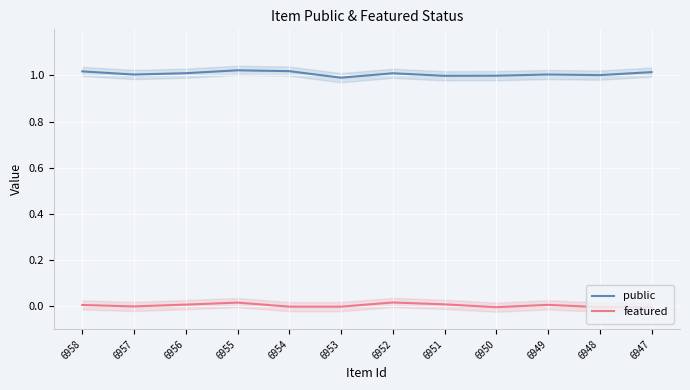

What is the sum of the public values at 6957 and 6953?

2.0